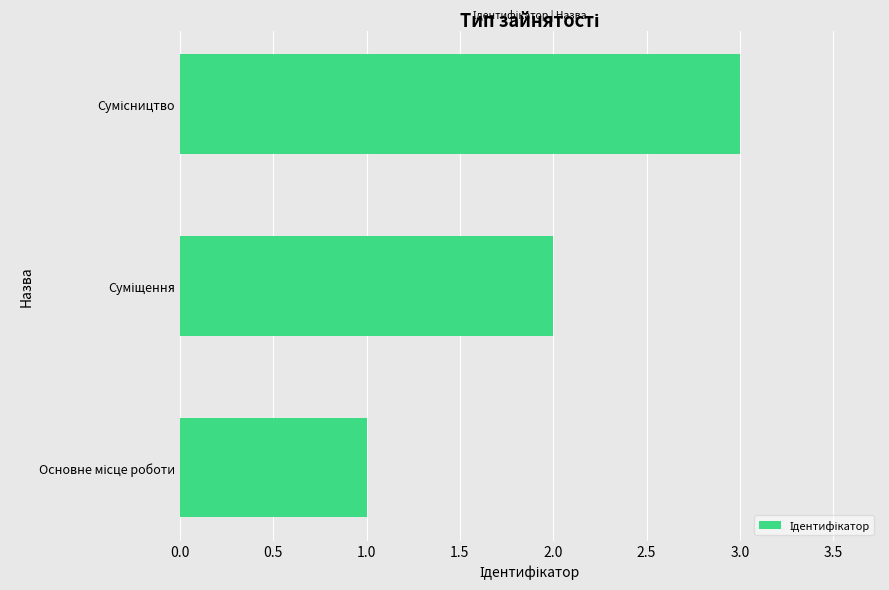

What is the sum of all values?

6